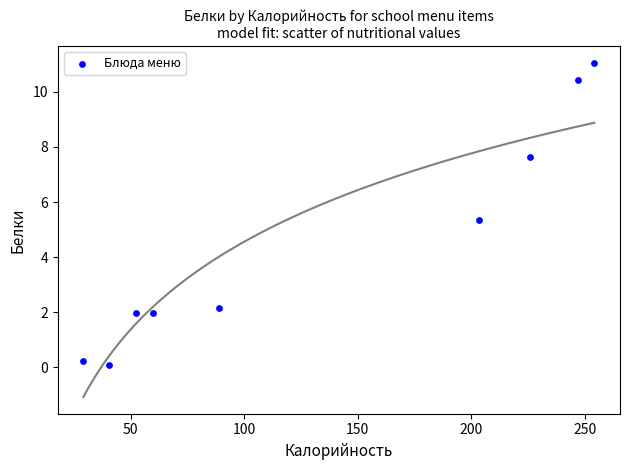

What is the range of Y values (max minus min)?

11.0